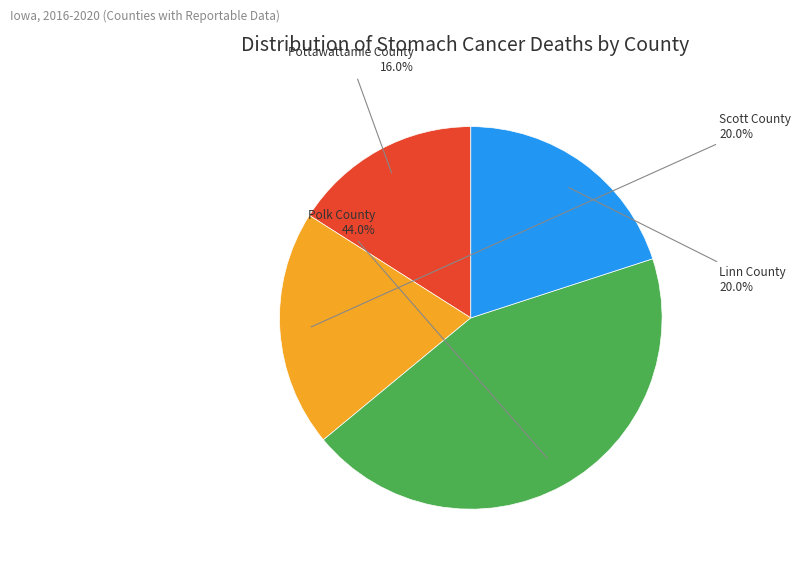

How many slices are in this pie chart?

4